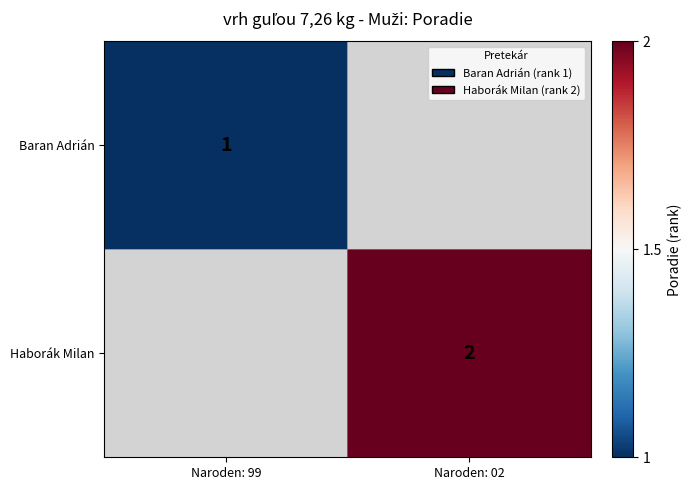

True or false: Haborák Milan has a value of 3 at Naroden: 02.

False